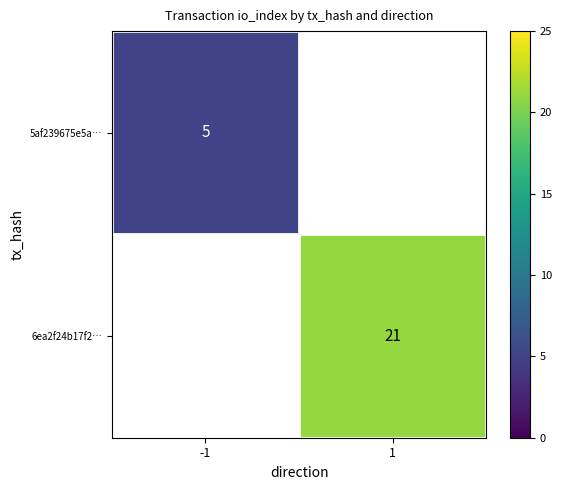

At how many categories does at least one series exceed 11?

1